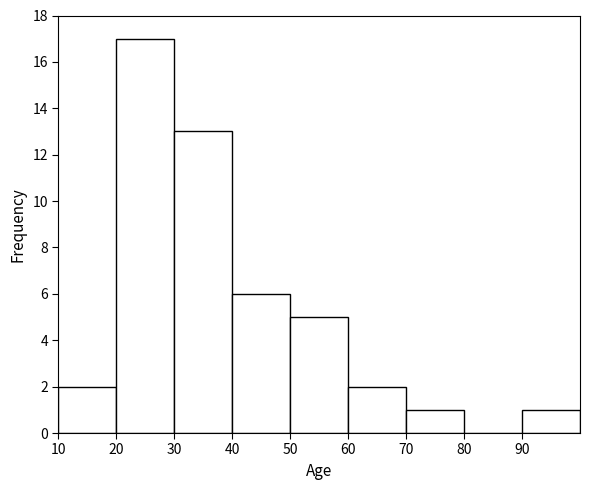

Which range on the x-axis has the tallest bar?

20 to 30